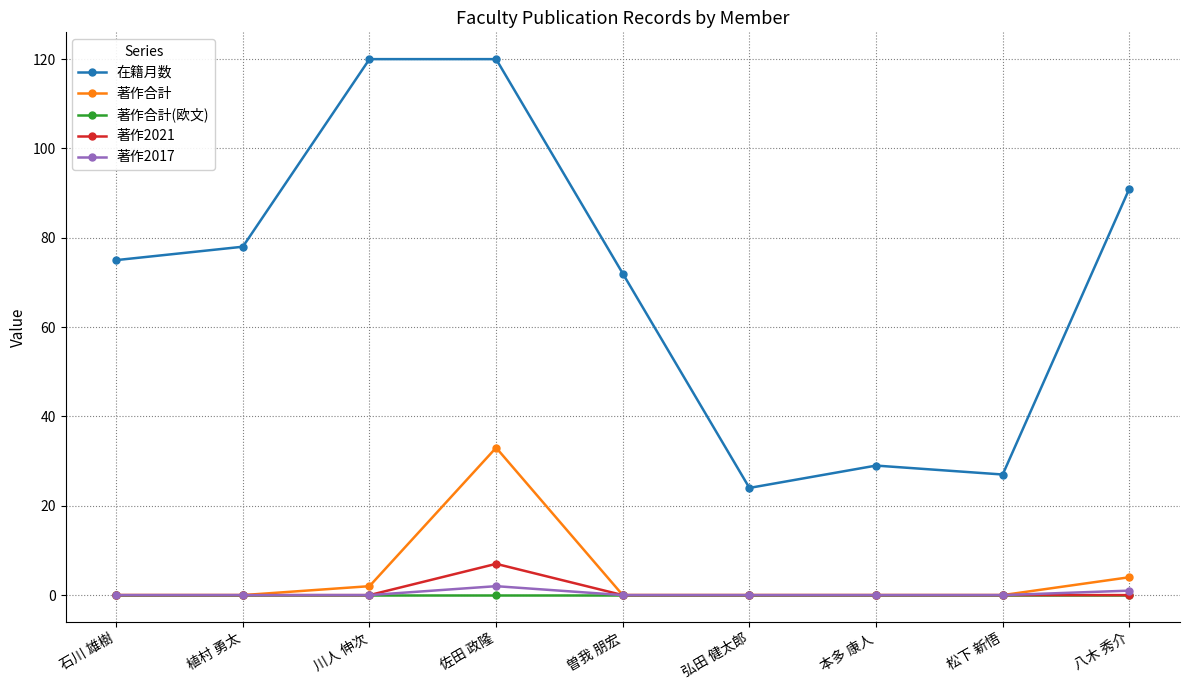

What is the label of the 6th point from the left?

弘田 健太郎